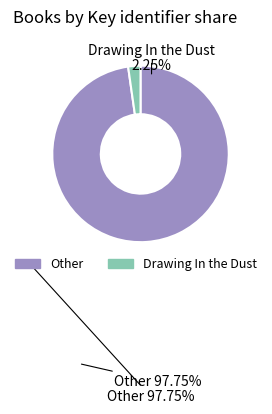

Is there any slice that represents more than half of the pie?

Yes